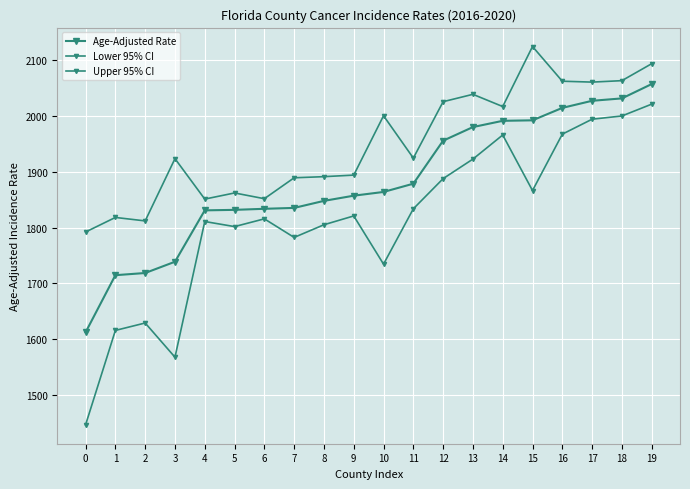

True or false: Upper 95% CI and Lower 95% CI intersect in this chart.

False